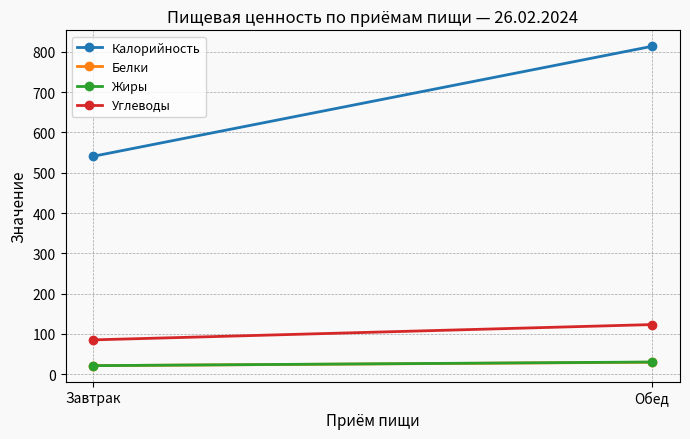

The value of Калорийность at Обед is 1200.8. True or false?

False